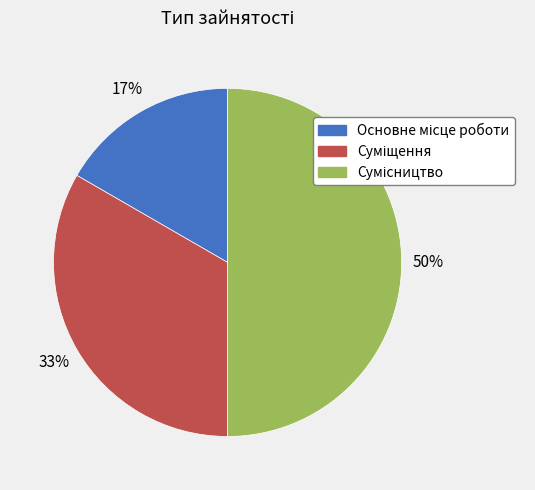

To the nearest percent, what is the difference between the largest and smallest slice percentages?

33%